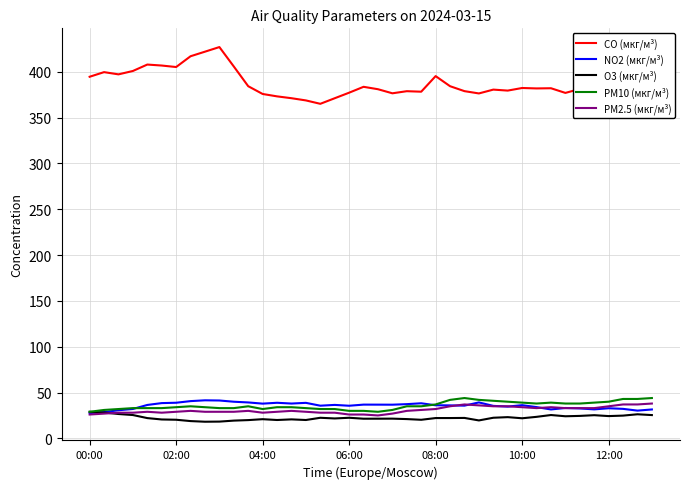

What is the greatest value displayed?

427.1